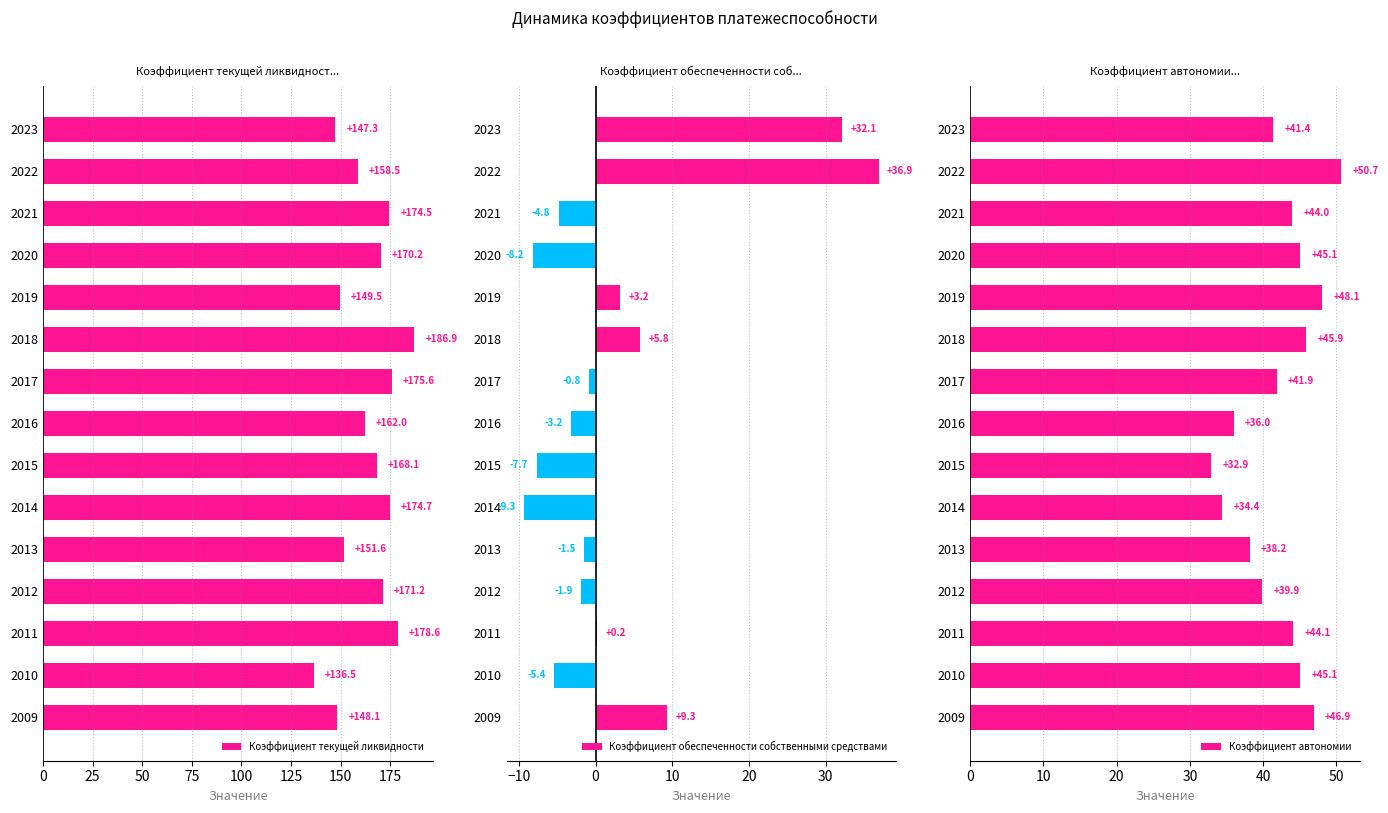

What is the sum of all Коэффициент обеспеченности собственными средствами values?

44.7